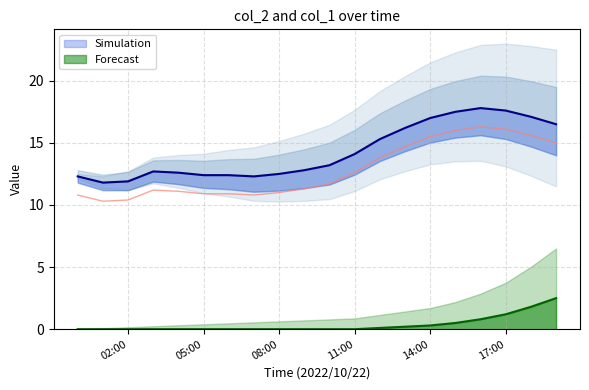

What is the label of the 1st point from the right?

2022/10/22 19:00:00